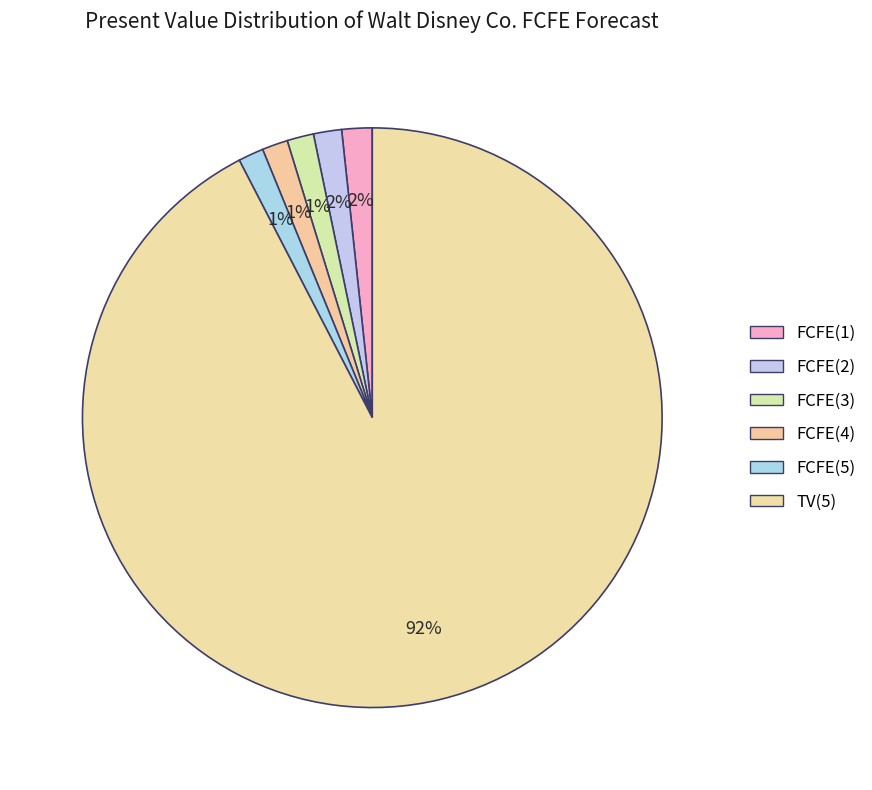

Which category has the smallest portion of the pie?

FCFE(5)